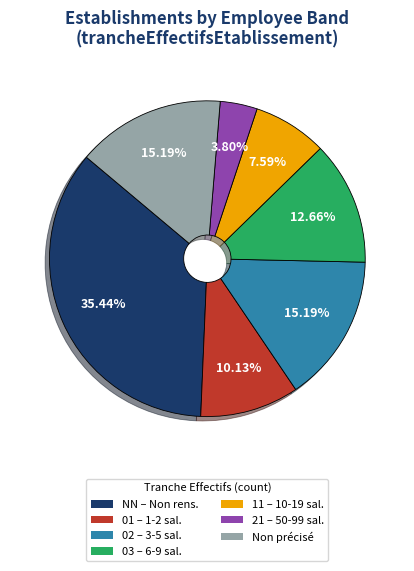

To the nearest percent, what is the average slice percentage?

14%